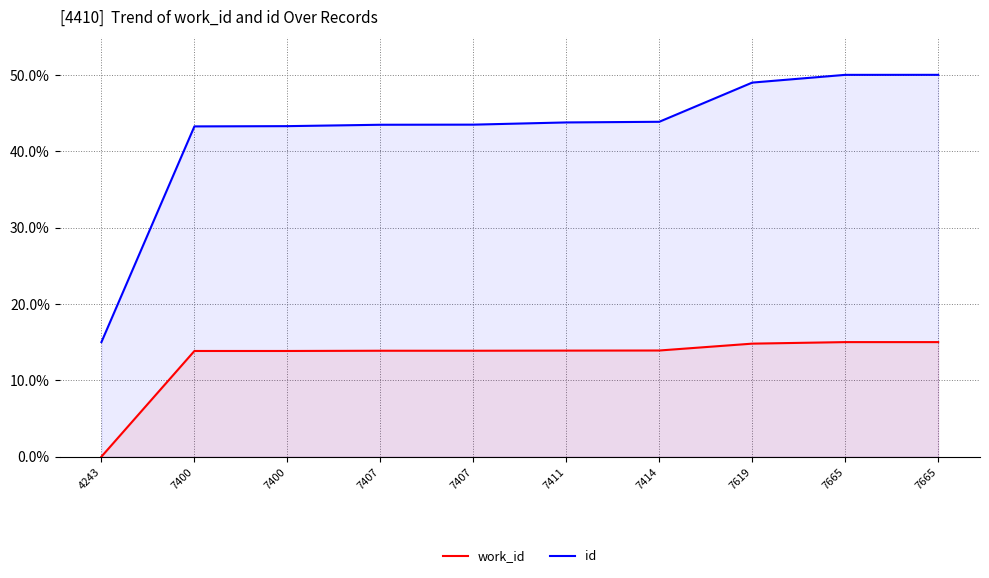

How many lines are shown in the chart?

2